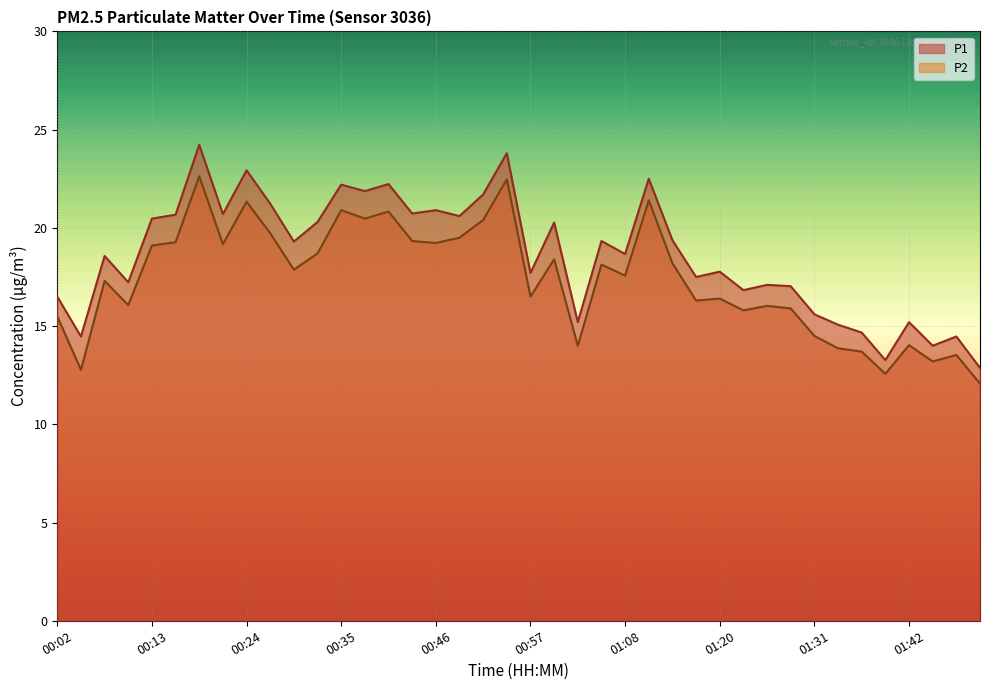

What value does the P2 series have at 00:27?

19.7